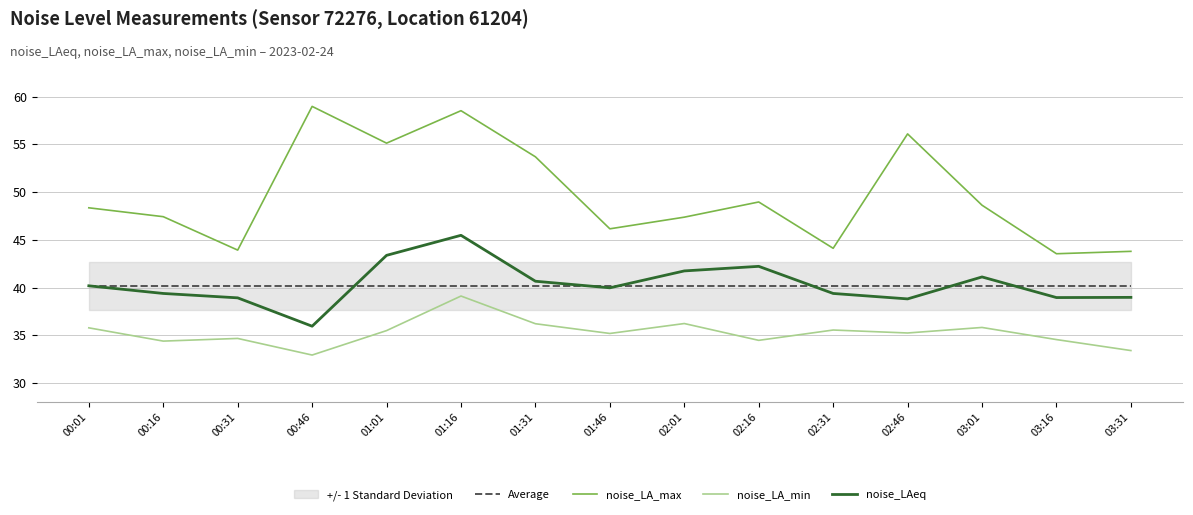

True or false: Average and noise_LAeq cross at least once.

True